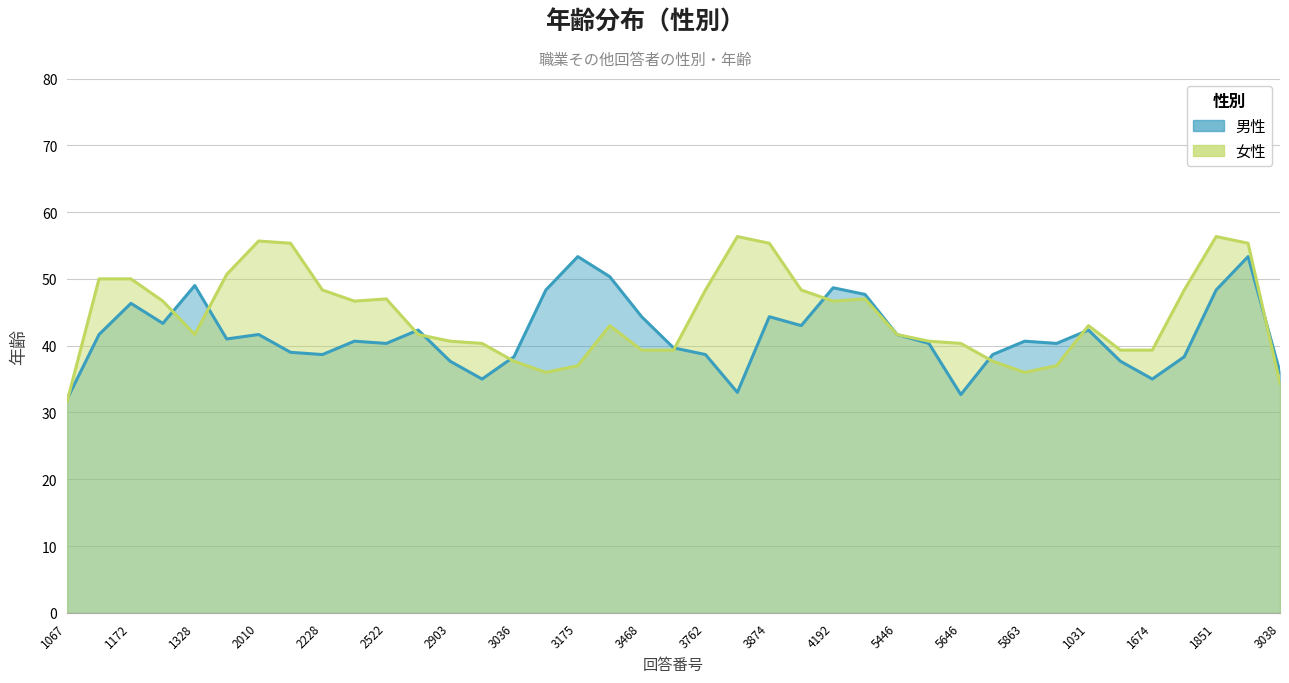

How many lines are shown in the chart?

2